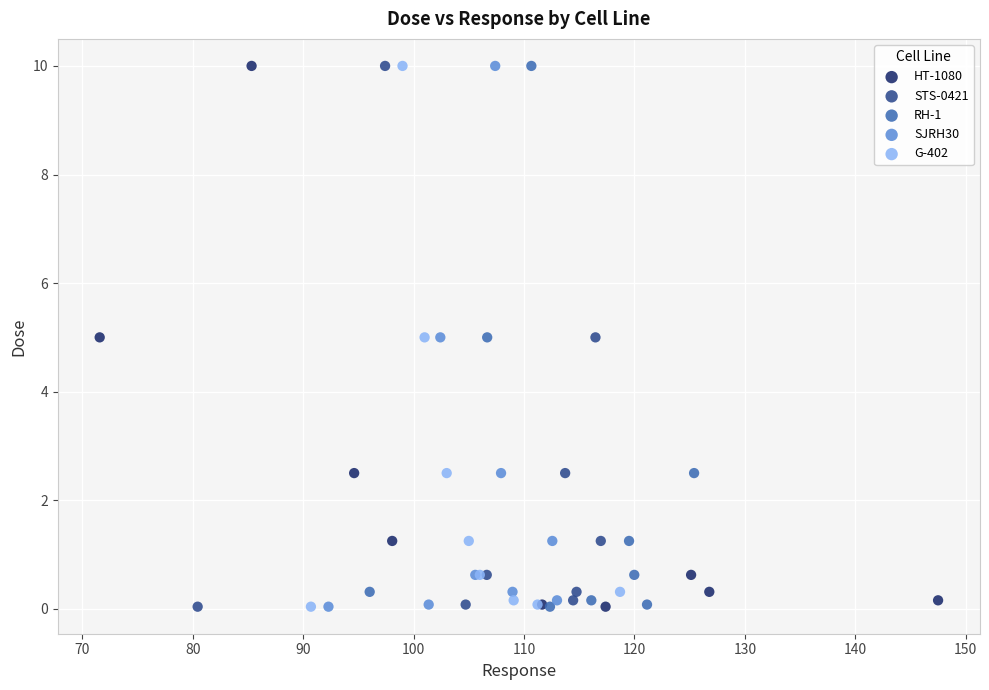

What are all the series names shown in the legend?

HT-1080, STS-0421, RH-1, SJRH30, G-402